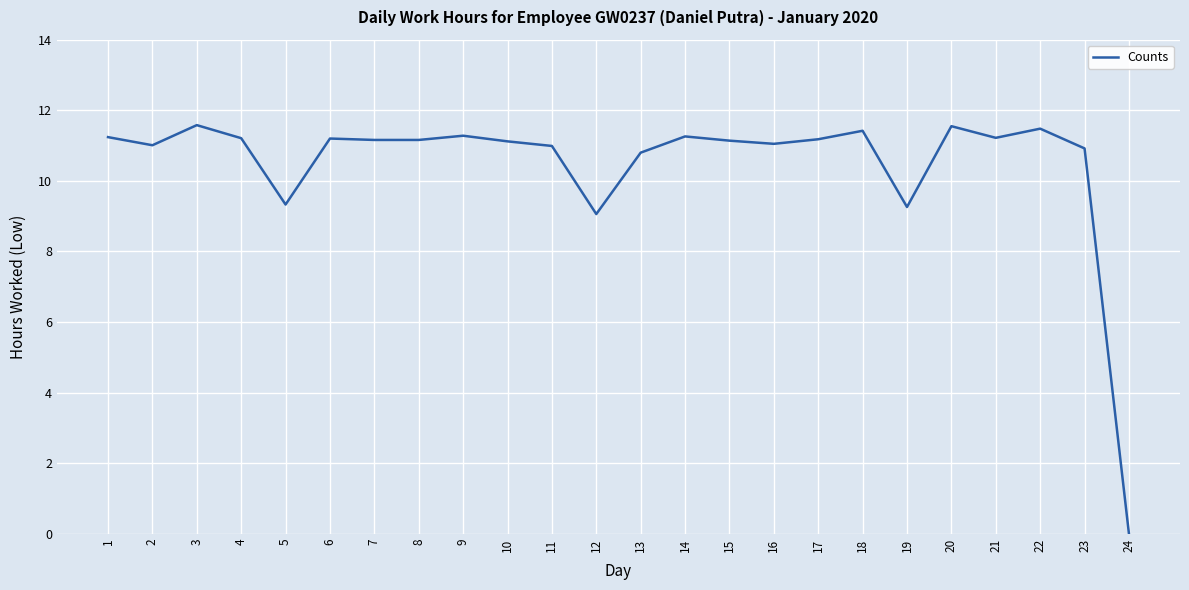

Where is the data nearest to the value 5?

12